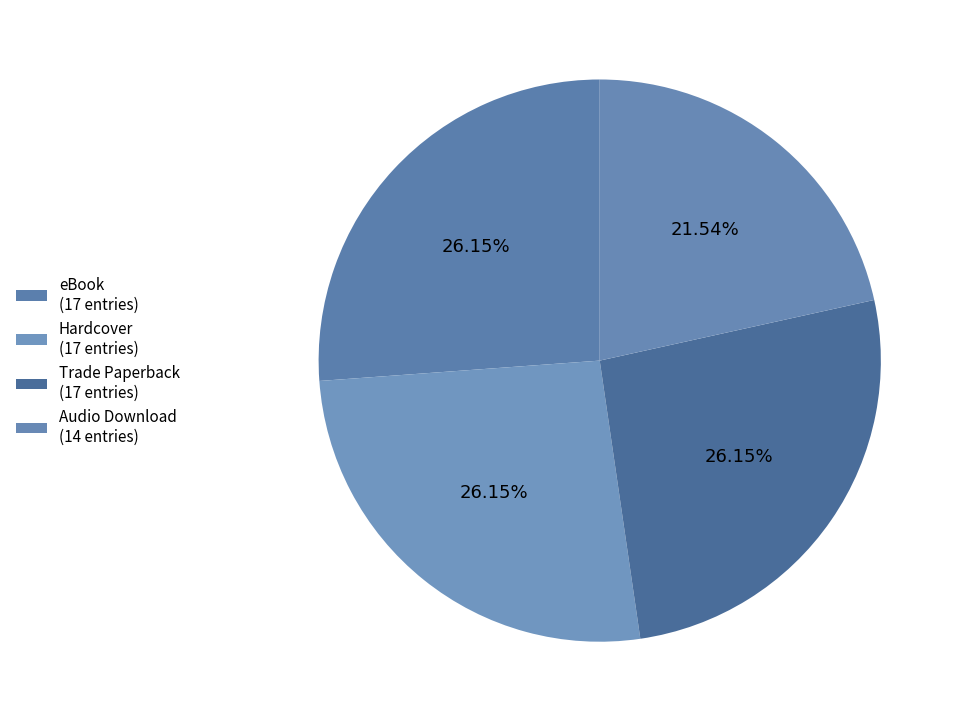

Count the number of slices in the pie.

4